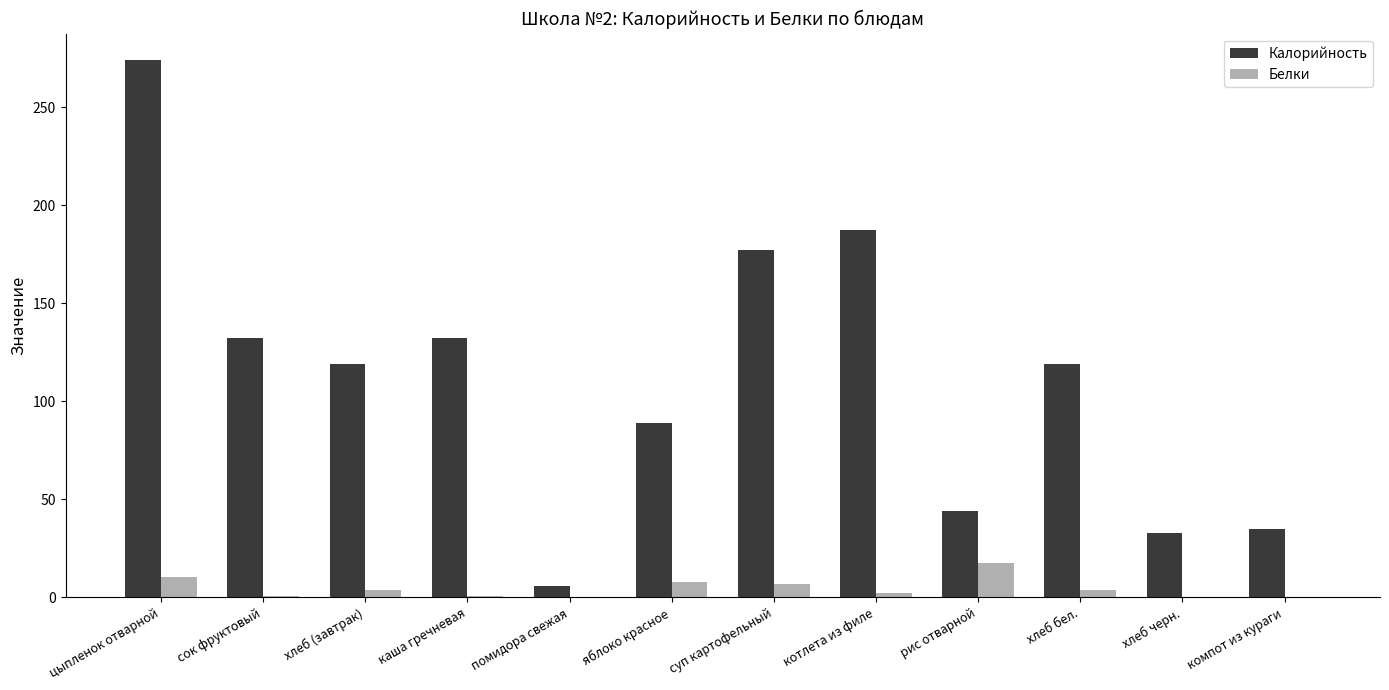

Is it true that Калорийность equals 187.3 at котлета из филе?

True